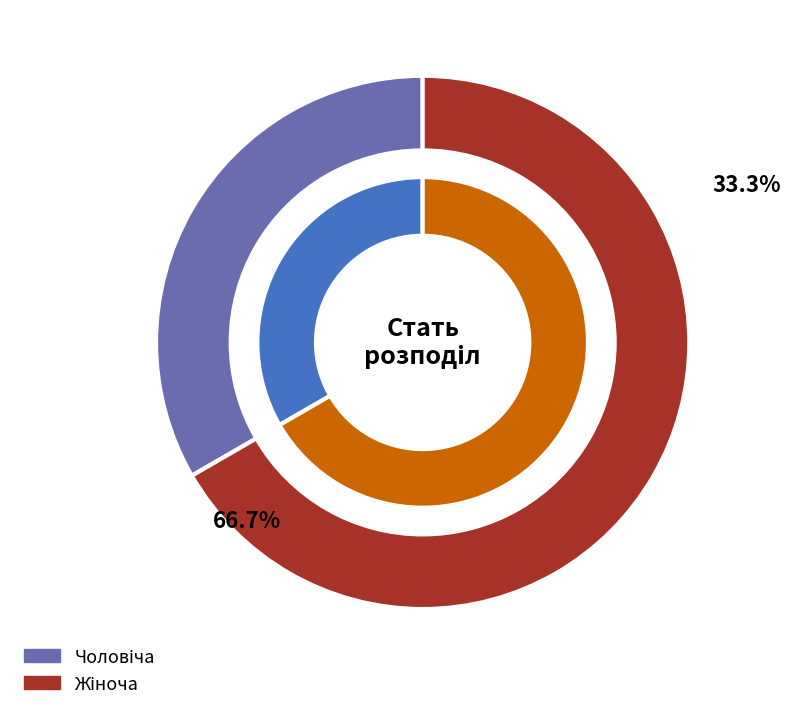

To the nearest percent, what is the difference between the largest and smallest slice percentages?

33%